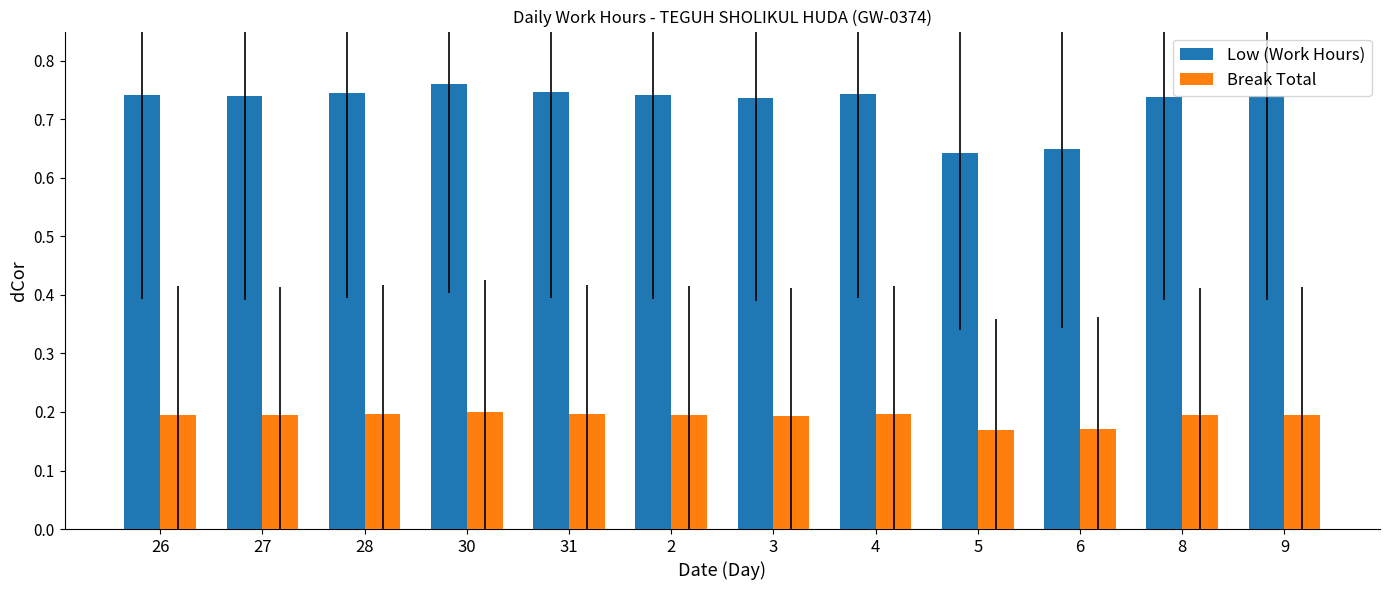

What is the spread (max minus min) of values at 5?

0.5